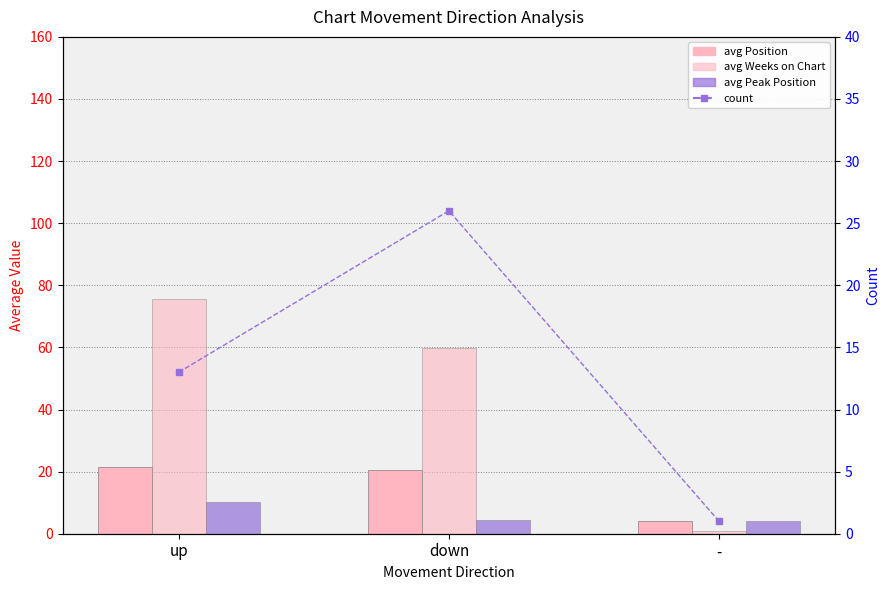

The avg Weeks on Chart series shows 1.0 at -. True or false?

True